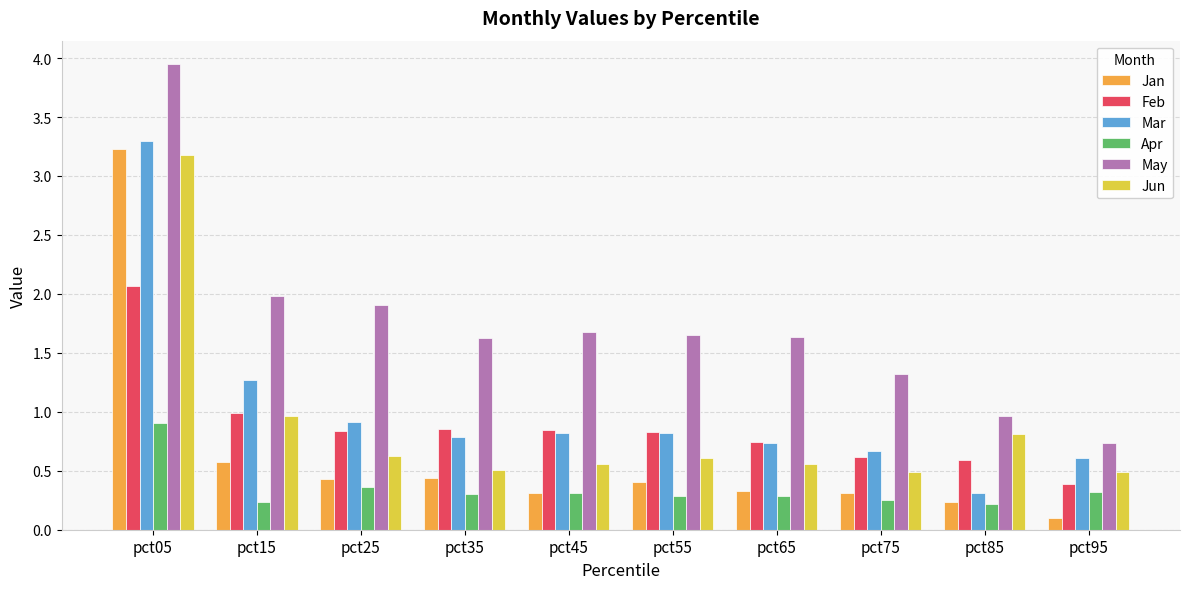

What is the difference between the highest and lowest values at pct55?

1.4